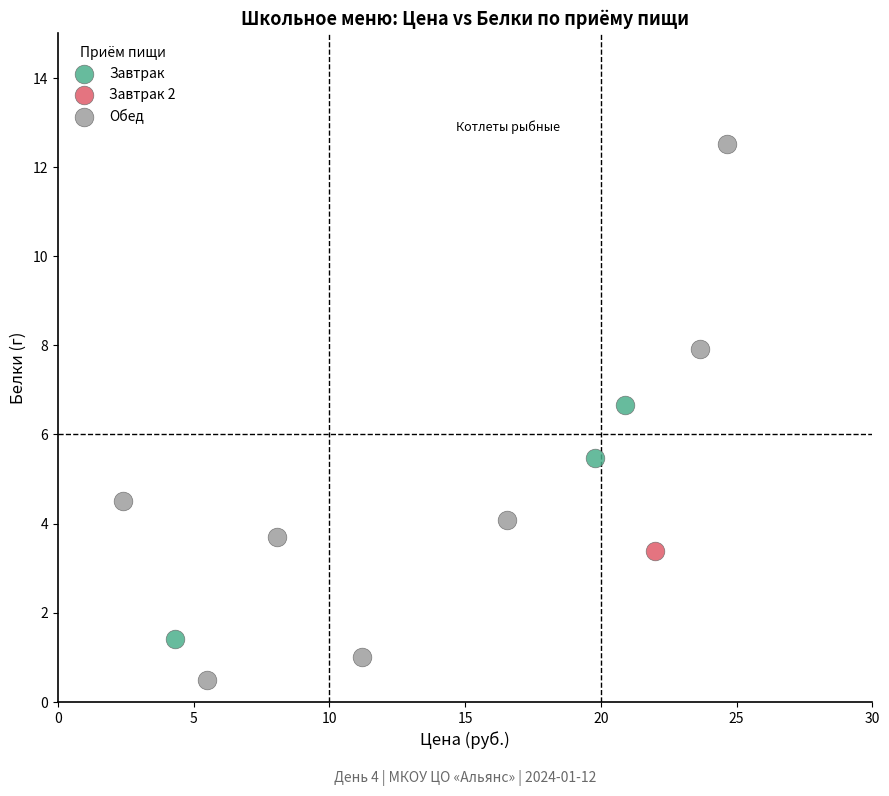

What are all the series names shown in the legend?

Завтрак, Завтрак 2, Обед